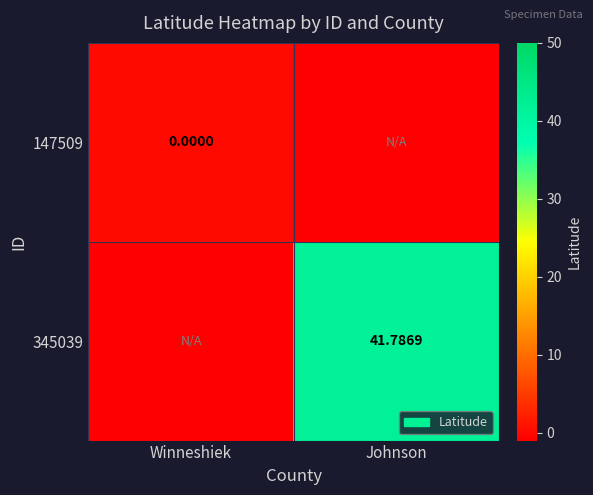

Count the number of data series in this chart.

2